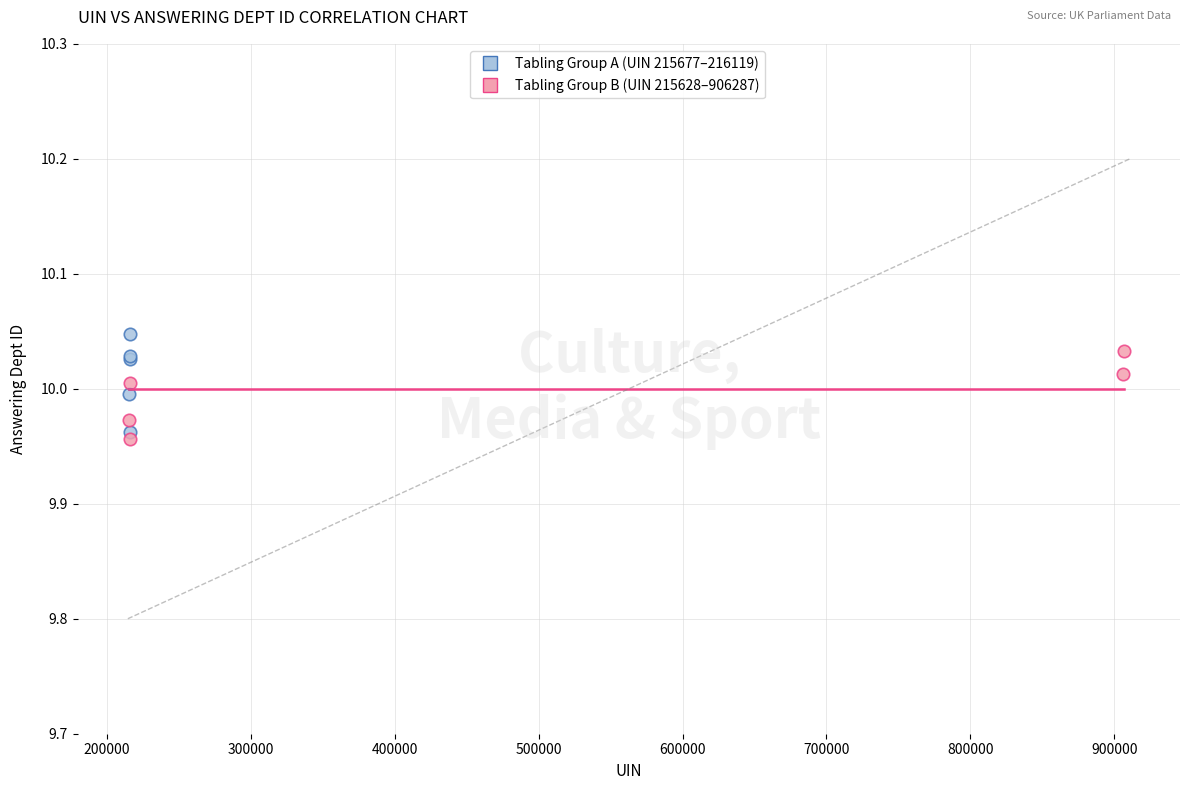

Which series reaches the maximum Y coordinate?

Tabling Group A (UIN 215677–216119)